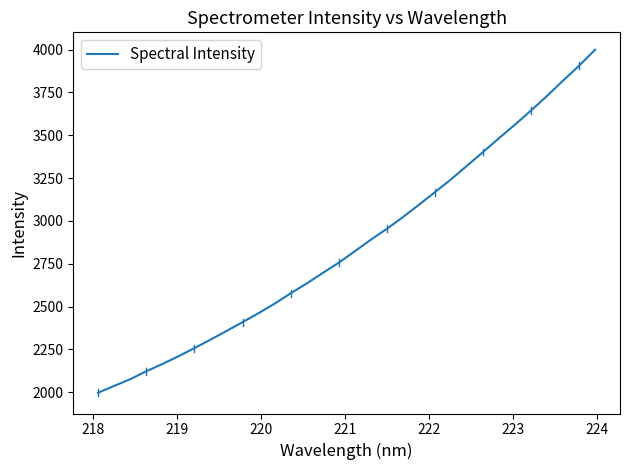

What is the minimum value shown in the chart?

1997.4